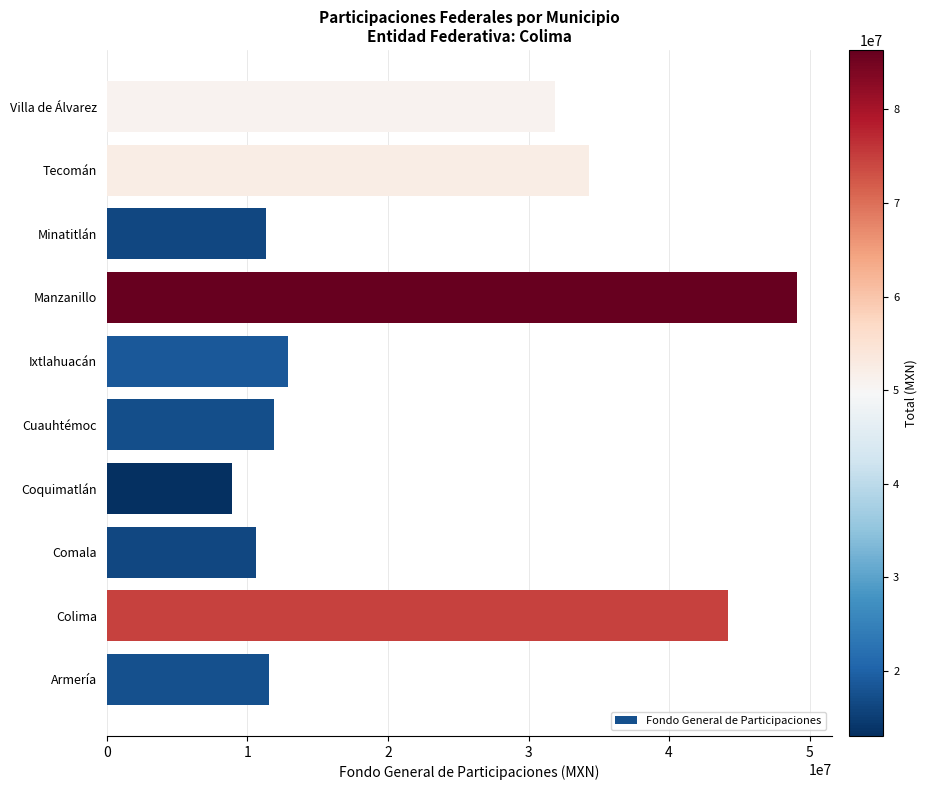

What is the difference between the maximum and minimum values?

40179992